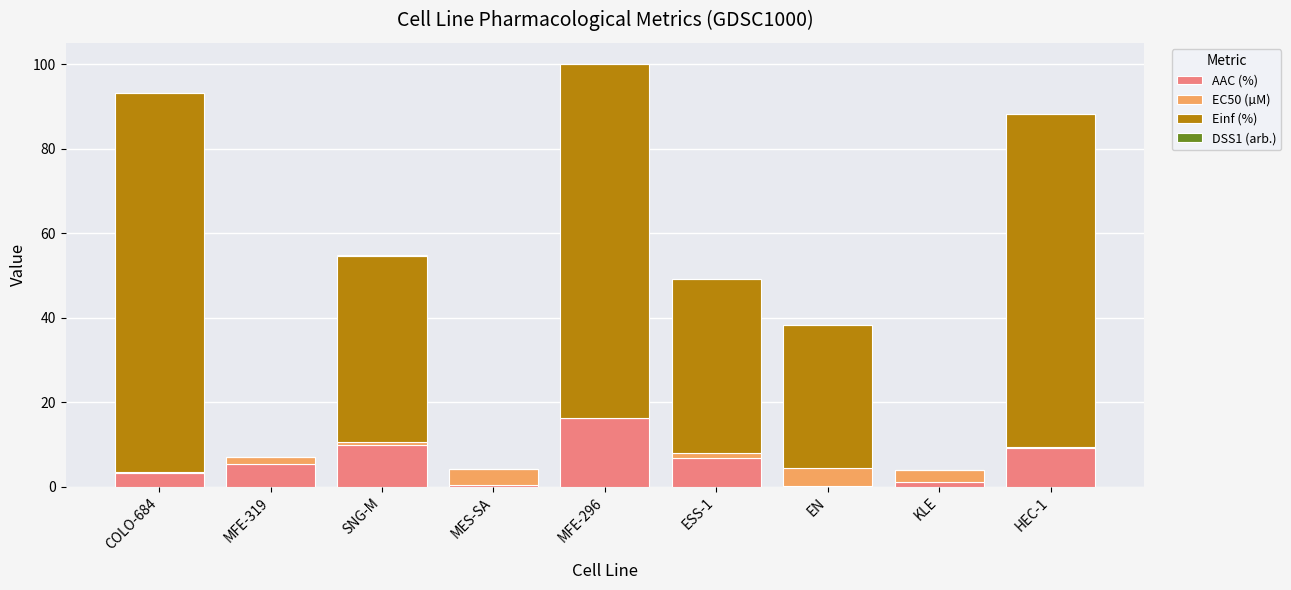

Does the chart contain stacked bars?

Yes